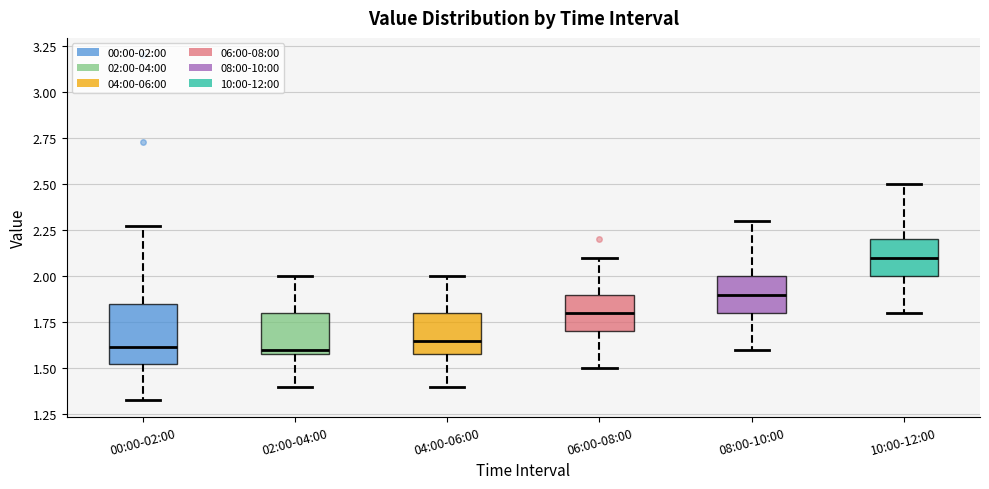

Which box is the tallest, from its lower edge to its upper edge?

00:00-02:00